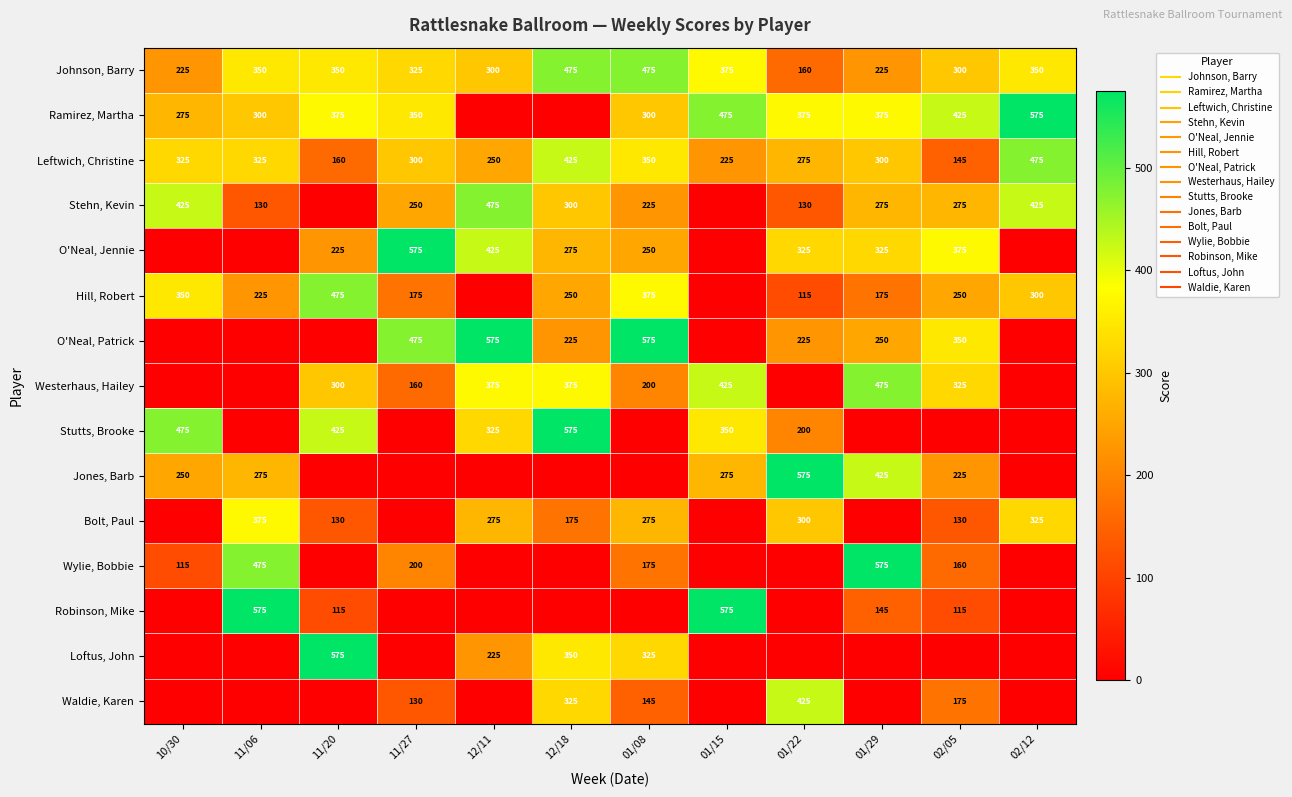

The value of O'Neal, Patrick at 01/08 is 973. True or false?

False